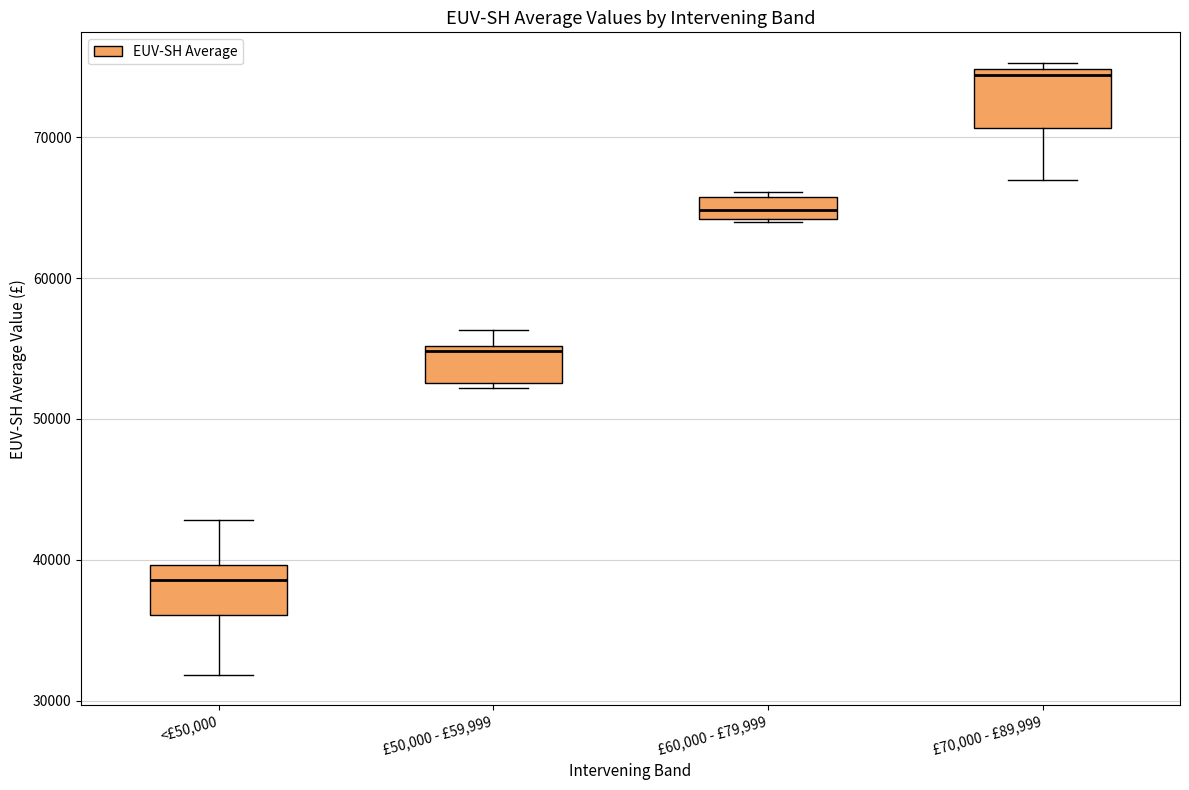

Reading left to right, read every box against the y-axis: the position of its median line, the range the box covers, and the ends of its whiskers. The values are not printed on the chart, so give them approximately, as read against the axis.

<£50,000: median 39000, box 36000 to 40000, whiskers 32000 to 43000
£50,000 - £59,999: median 55000 (just below the box's upper edge), box 53000 to 55000, whiskers 52000 to 56000
£60,000 - £79,999: median 65000, box 64000 to 66000, whiskers 64000 to 66000 (just above the box's upper edge)
£70,000 - £89,999: median 74000, box 71000 to 75000, whiskers 67000 to 75000 (just above the box's upper edge)